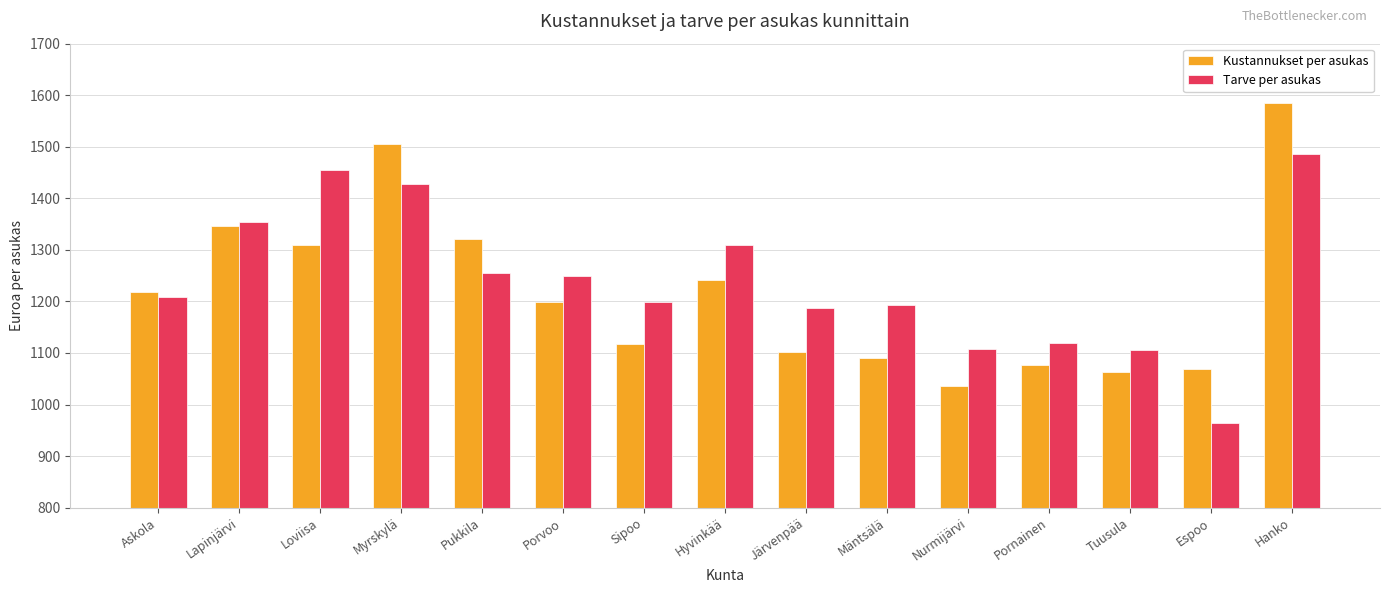

How many bars are there in each group?

2